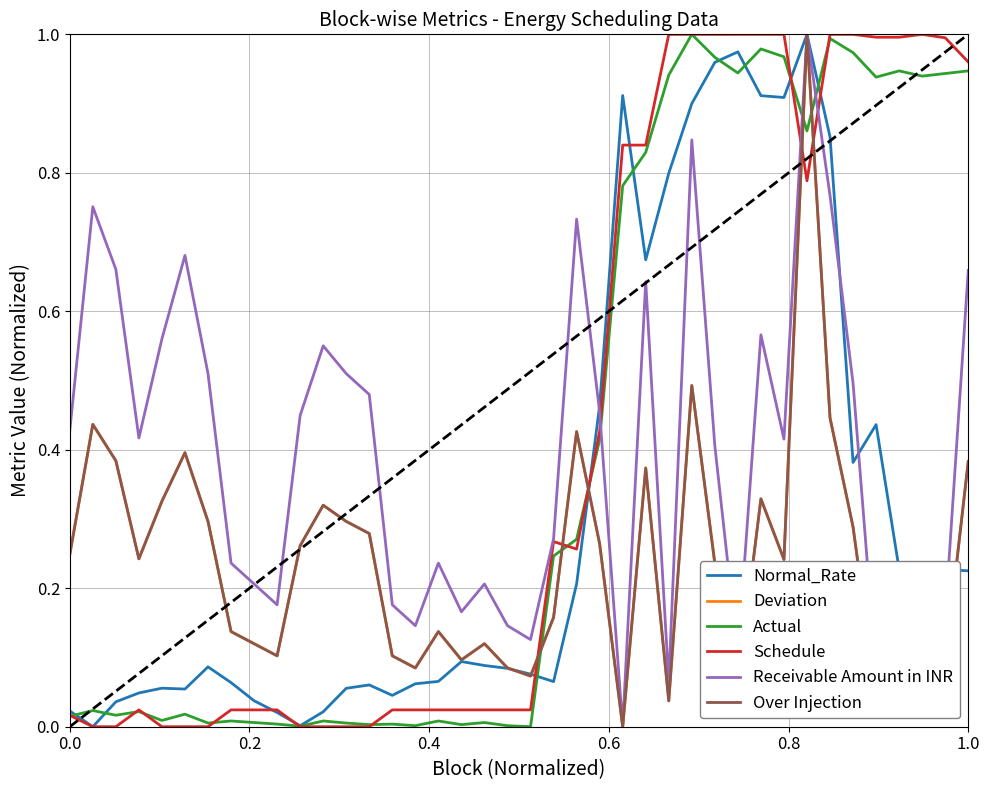

Is this an area chart (filled region under the line)?

No